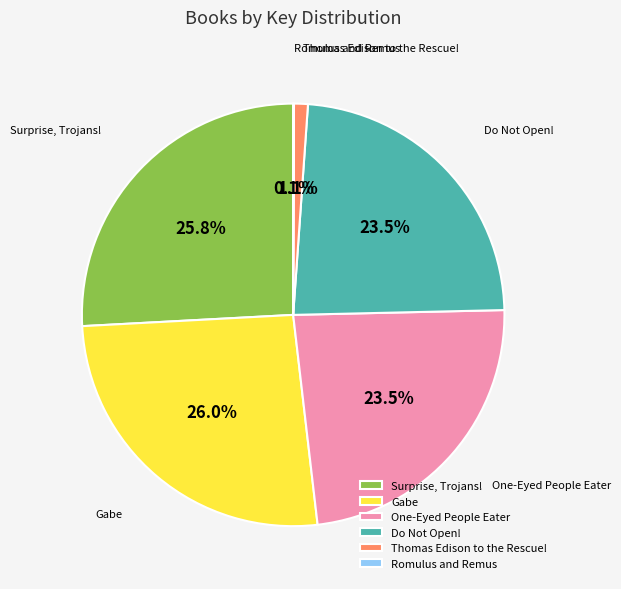

Is it true that Gabe is 26% of the pie?

True